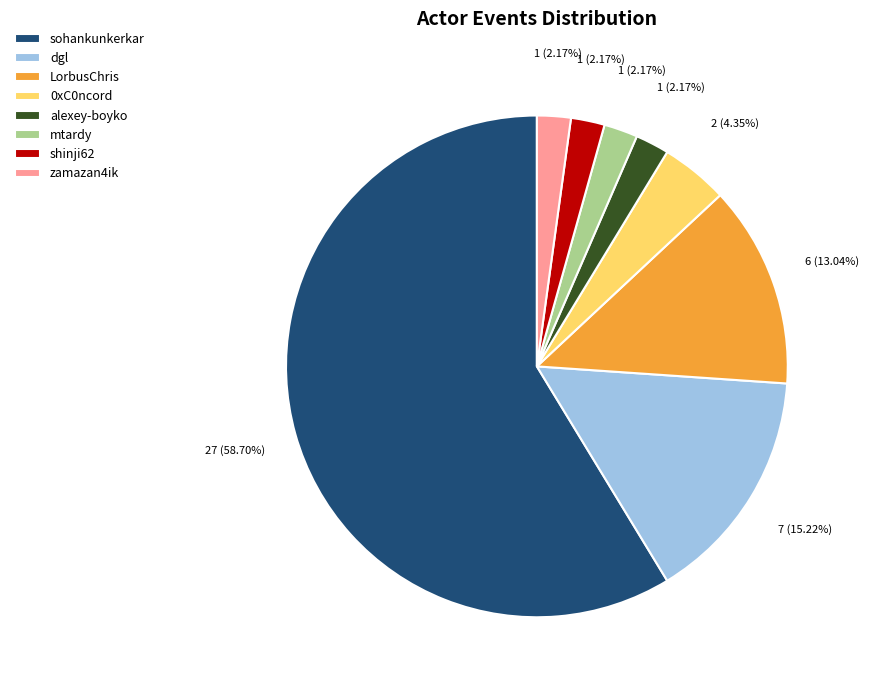

To the nearest percent, what portion does zamazan4ik represent?

2%